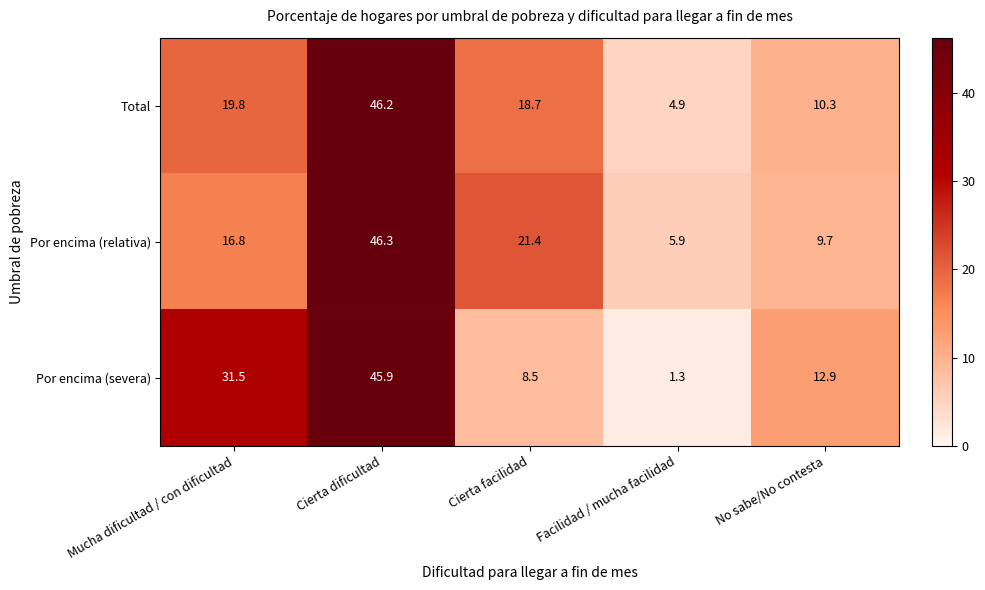

Which label corresponds to the largest value in the chart?

Cierta dificultad